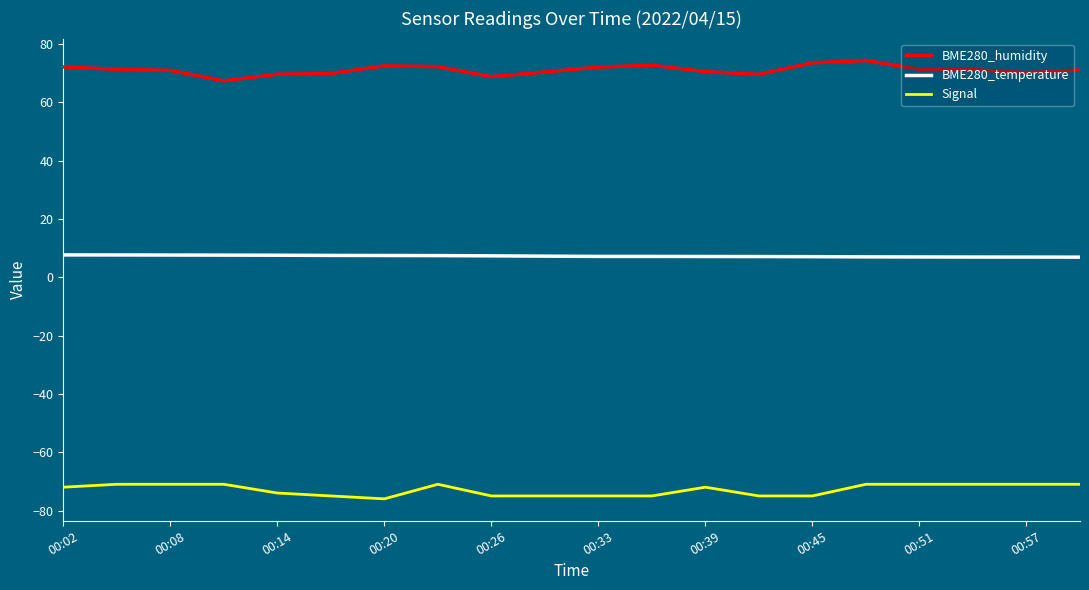

True or false: Signal and BME280_humidity cross at least once.

False